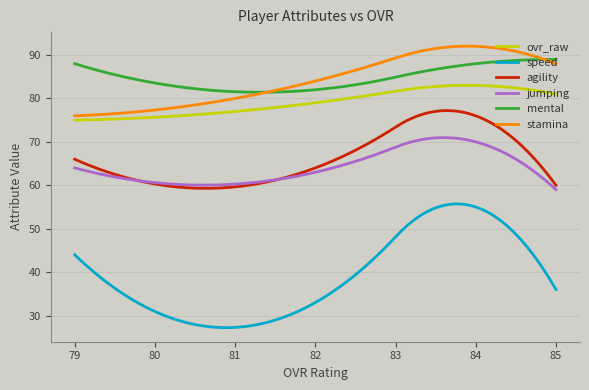

List the series in order of their peak value, highest first.

stamina, mental, ovr_raw, agility, jumping, speed